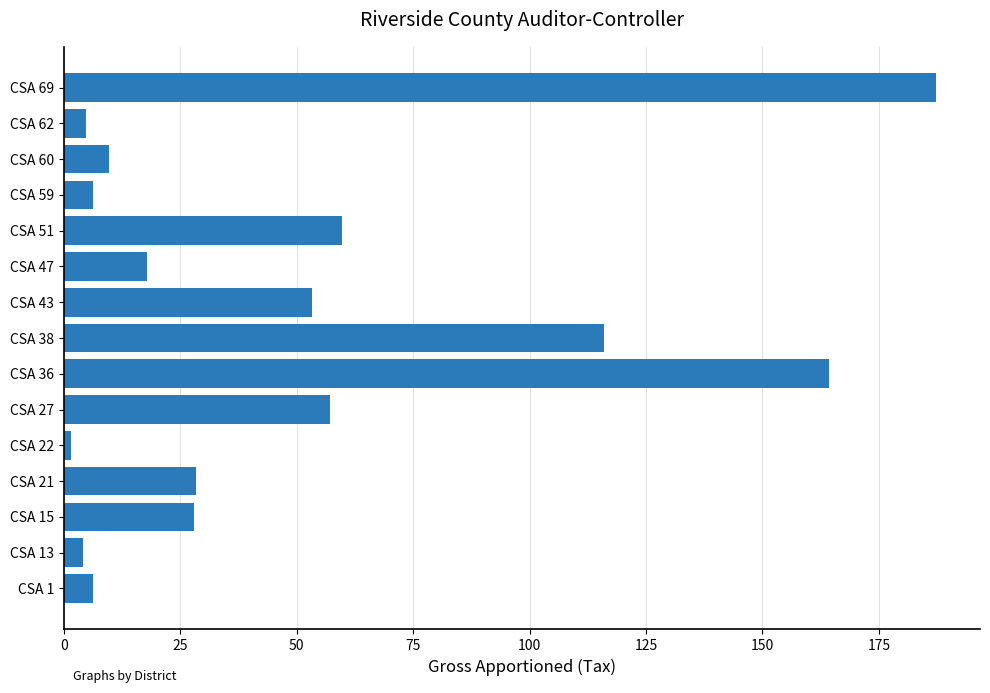

What is the difference between the maximum and minimum values?

185.8